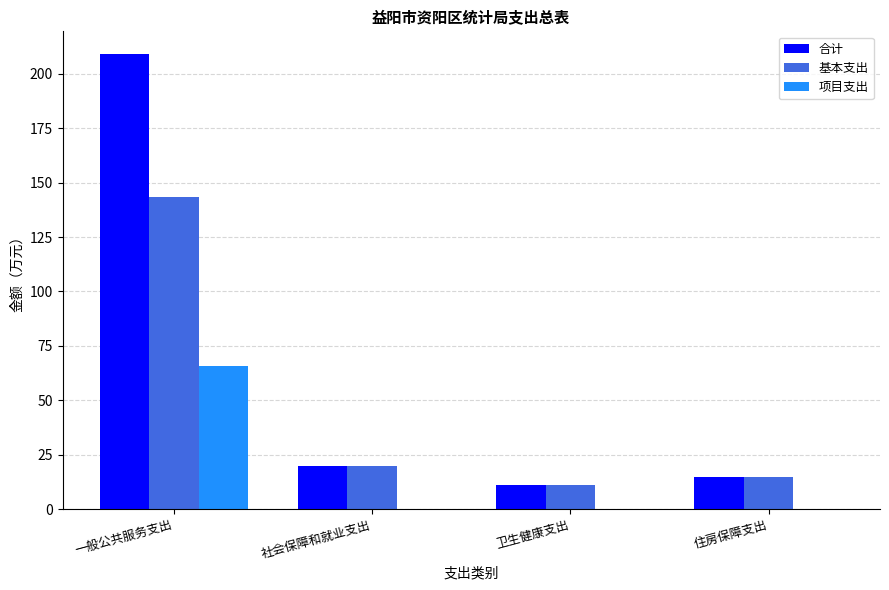

What are all the series names shown in the legend?

合计, 基本支出, 项目支出